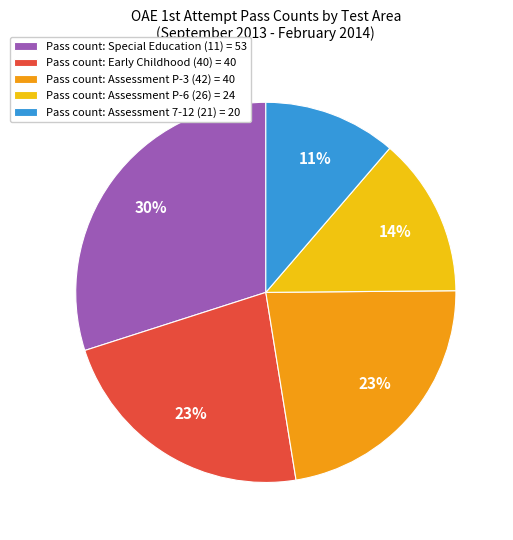

To the nearest percent, what is the average slice percentage?

20%